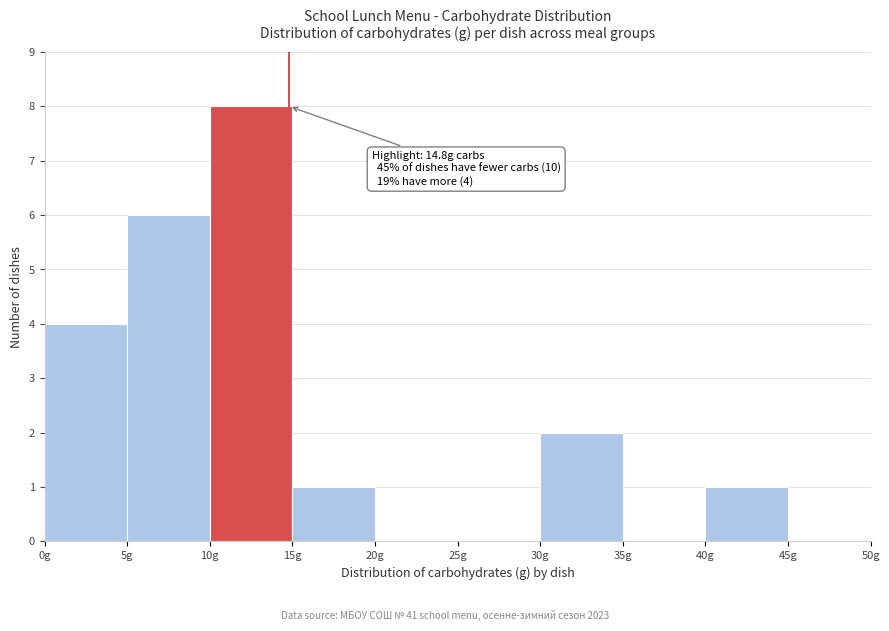

Which range on the x-axis has the tallest bar?

10 to 15